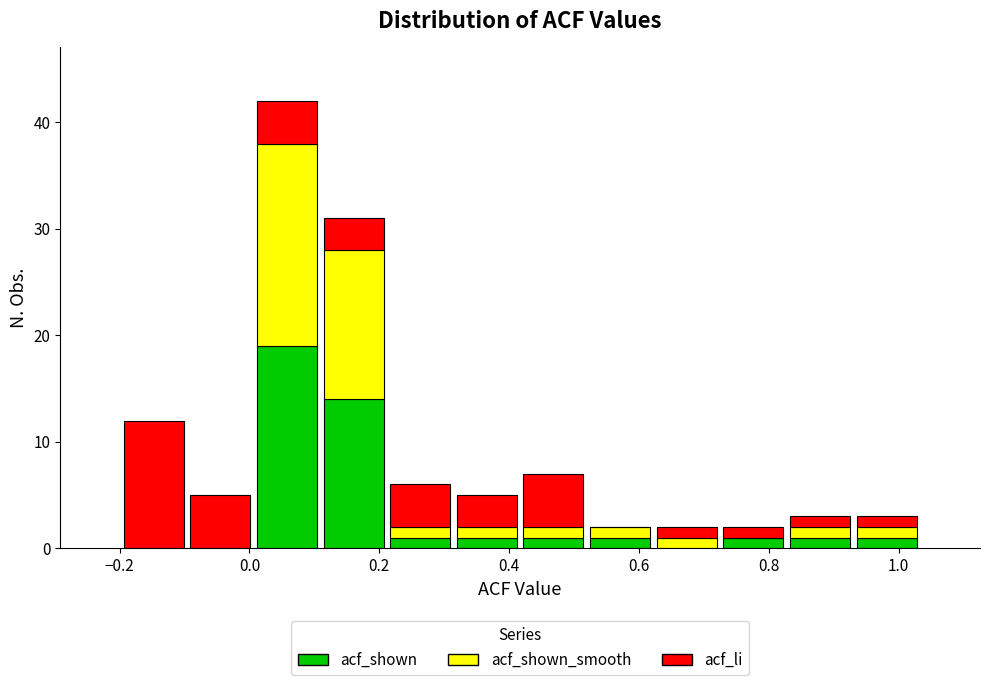

Reading left to right, transcribe this chart: for each stacked bar, give the range it covers on the x-axis and its total height. Neither the bar edges nor the heights are printed on the chart, so give them approximately, as read against the axes.

-0.20 to -0.10: 12
-0.10 to 0.00: 5
0.00 to 0.10: 42
0.10 to 0.22: 31
0.22 to 0.32: 6
0.32 to 0.42: 5
0.42 to 0.52: 7
0.52 to 0.62: 2
0.62 to 0.72: 2
0.72 to 0.82: 2
0.82 to 0.94: 3
0.94 to 1.04: 3